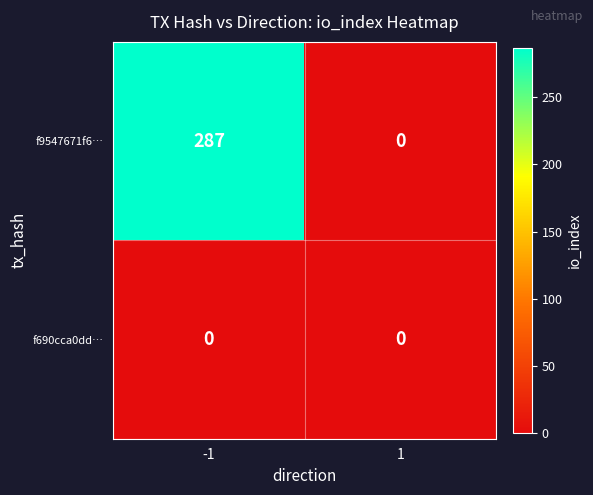

True or false: f9547671f6… has a value of 136 at 1.

False